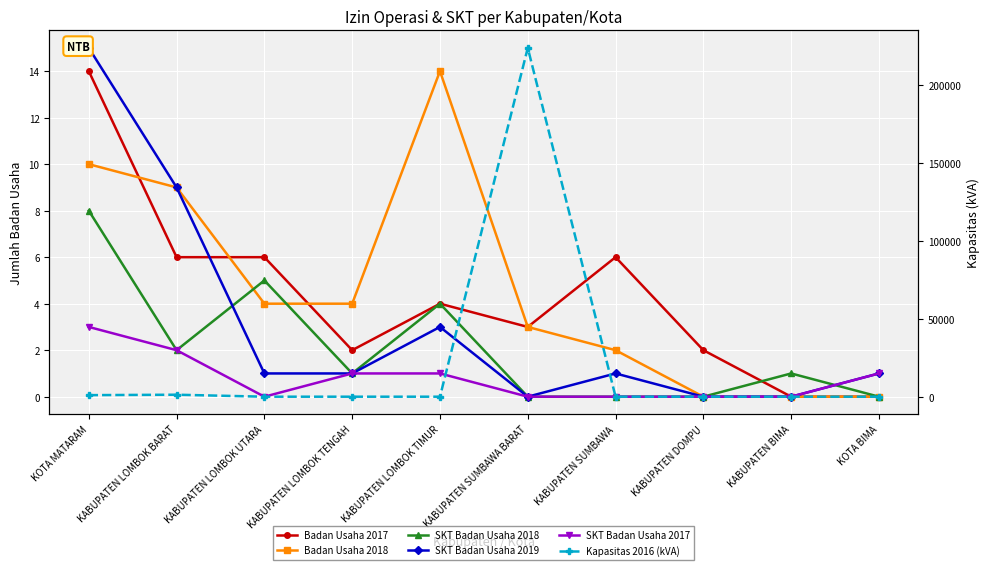

How many values in SKT Badan Usaha 2017 are above zero?

5